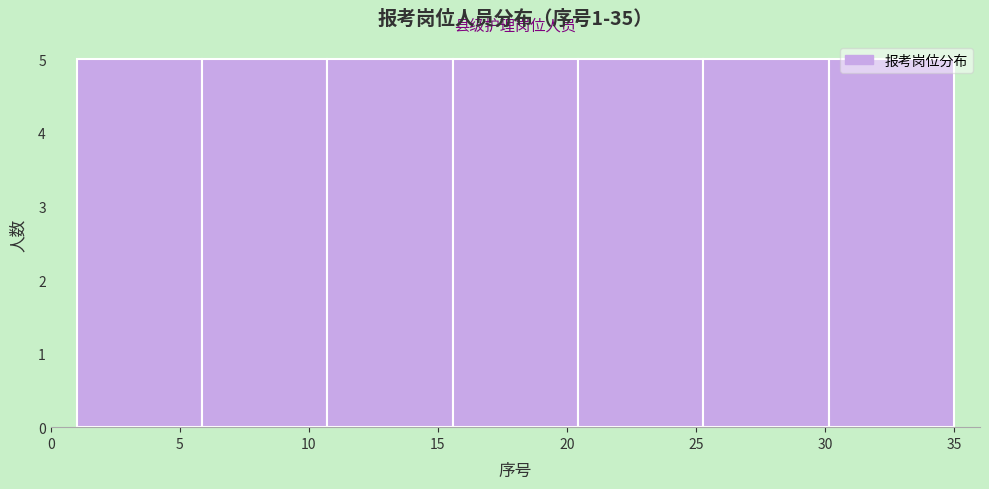

Reading left to right, list every bar in this chart as the range it spans on the x-axis followed by its height. Neither the bar edges nor the heights are printed on the chart, so give them approximately, as read against the axes.

1.0 to 6.0: 5
6.0 to 10.5: 5
10.5 to 15.5: 5
15.5 to 20.5: 5
20.5 to 25.5: 5
25.5 to 30.0: 5
30.0 to 35.0: 5